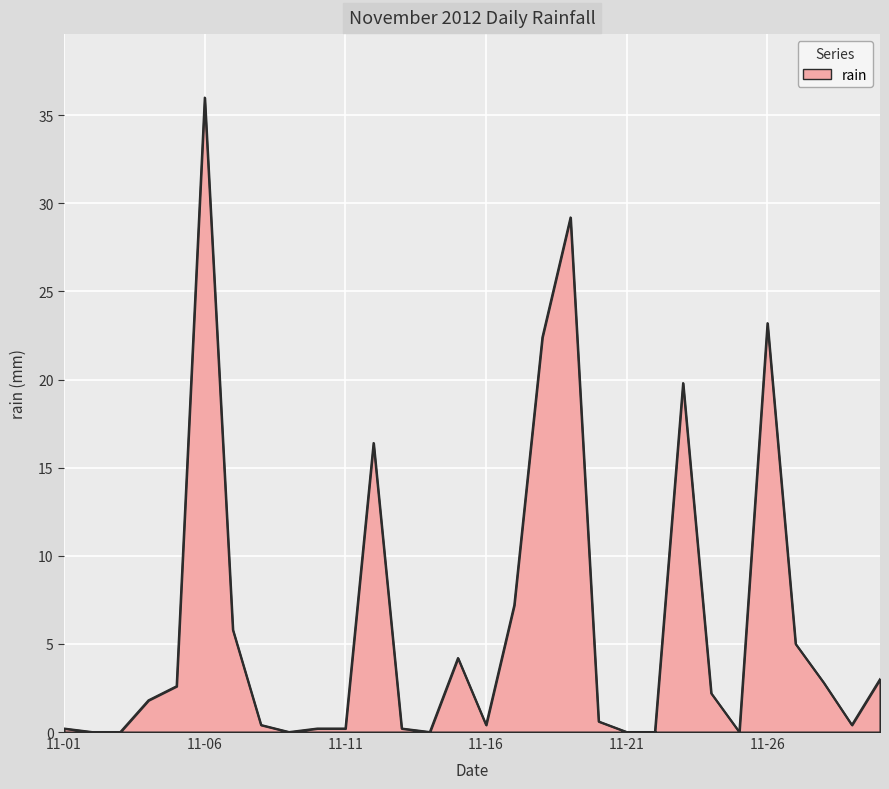

What is the maximum value shown in the chart?

36.0